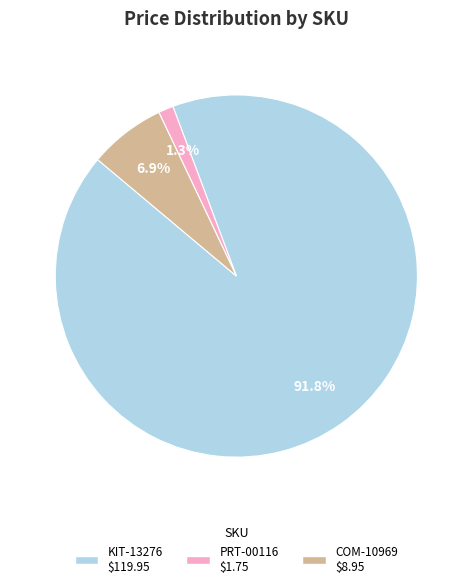

Is there a majority slice in this chart?

Yes